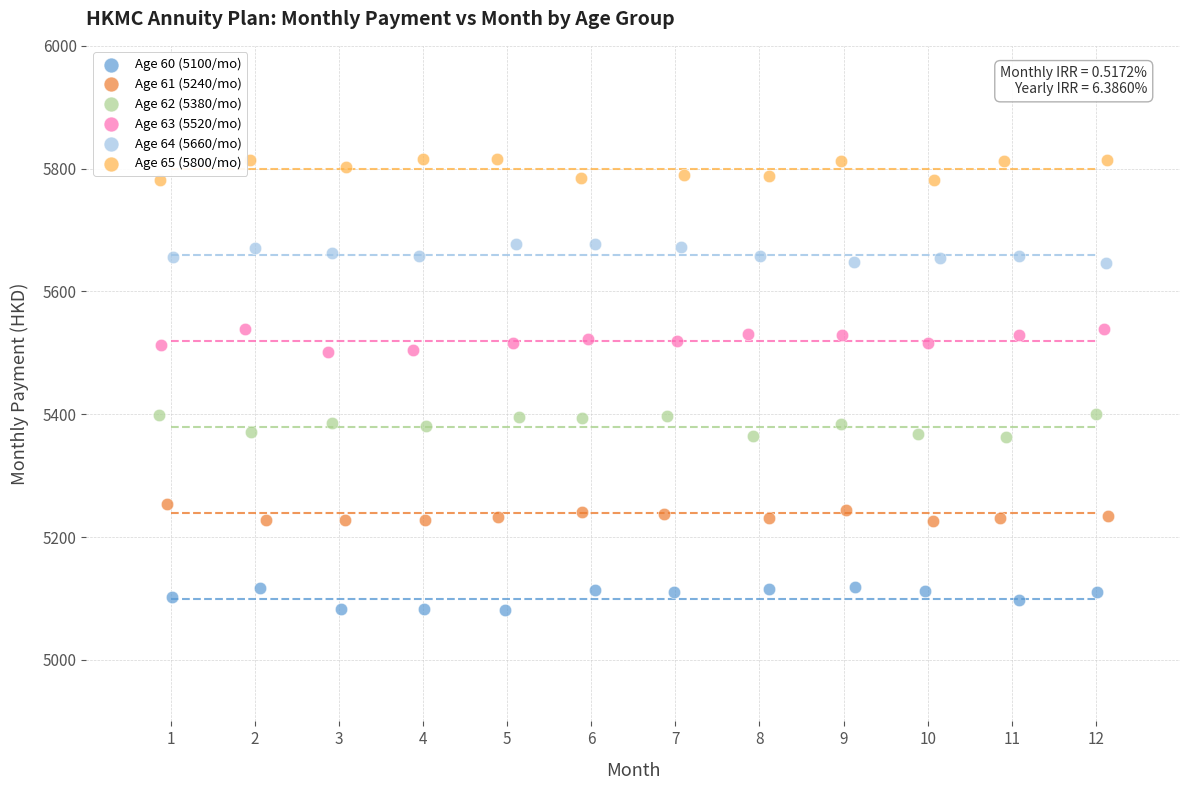

Which series reaches the maximum Y coordinate?

Age 65 (5800/mo)